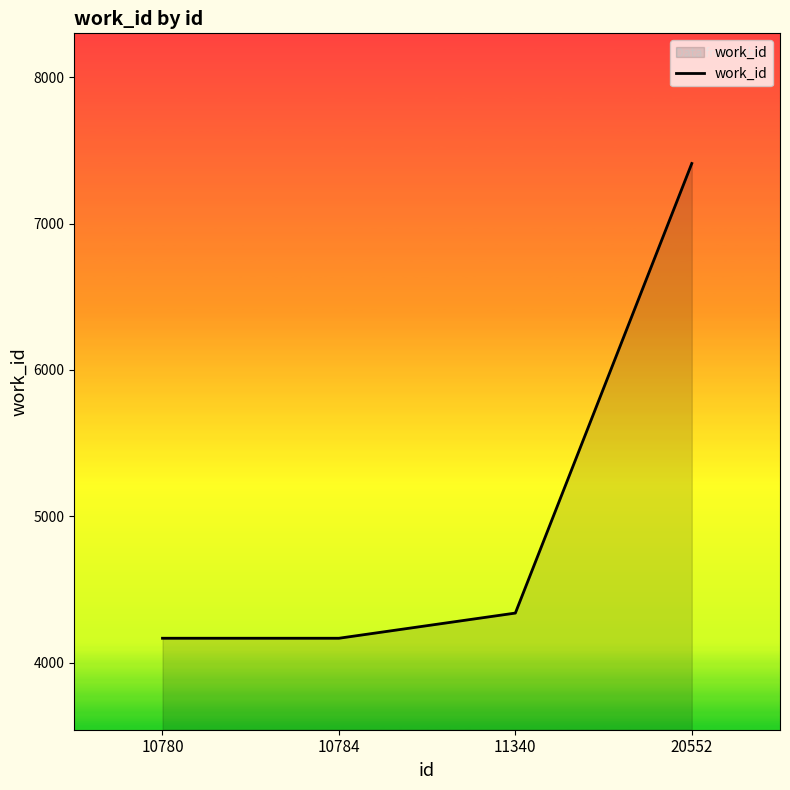

The chart shows a value of 7411 at 20552. True or false?

True